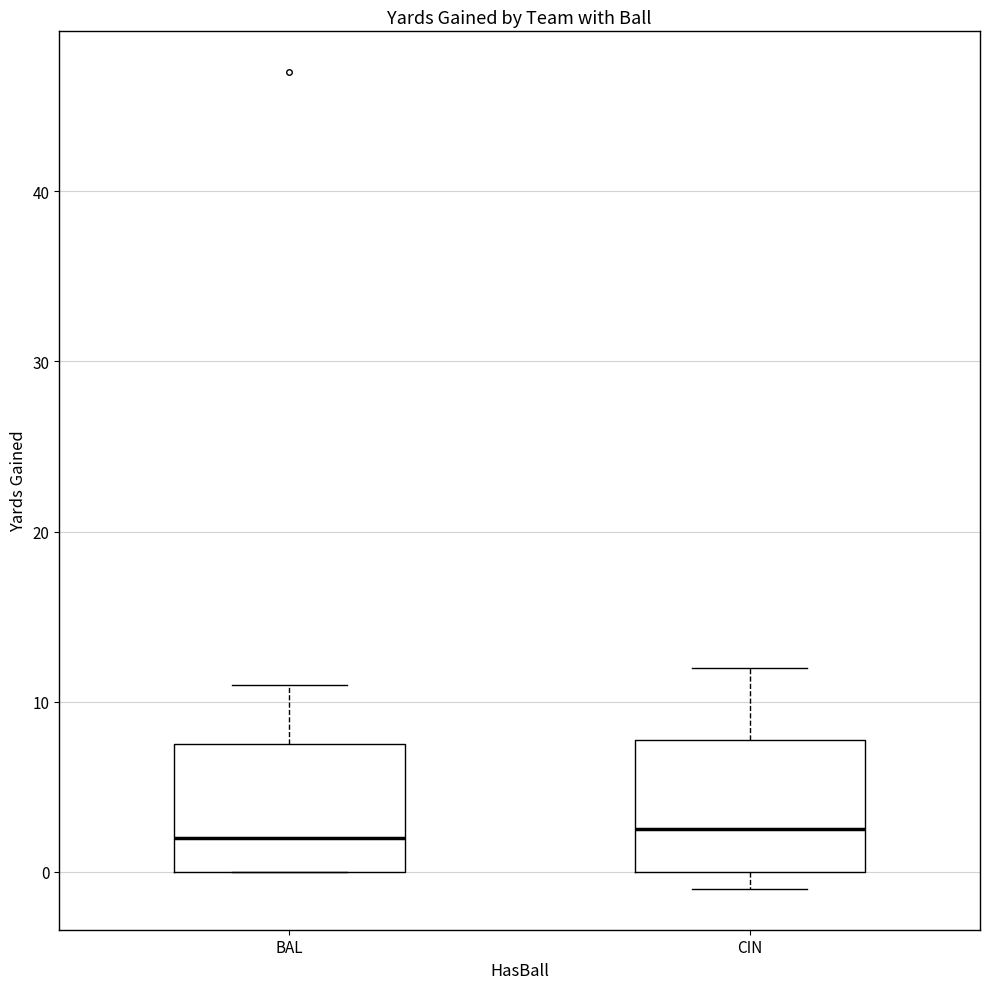

Reading left to right, read every box against the y-axis: the position of its median line, the range the box covers, and the ends of its whiskers. The values are not printed on the chart, so give them approximately, as read against the axis.

BAL: median 2, box 0 to 8, whiskers 0 to 11
CIN: median 3, box 0 to 8, whiskers -1 to 12